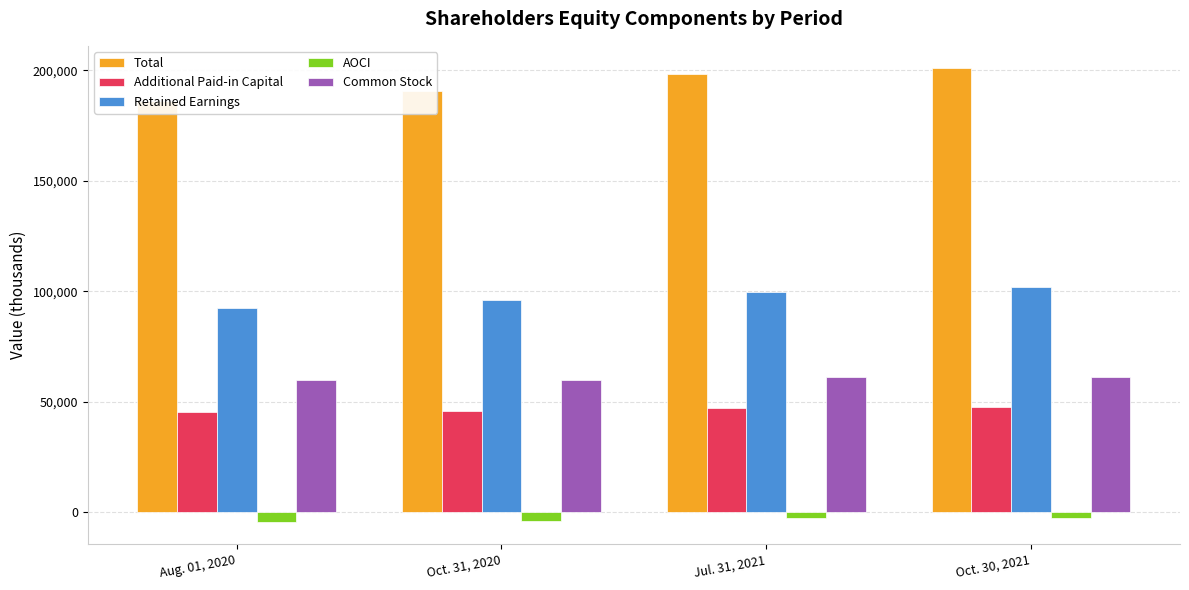

What is the value of the Total bar at the 2nd from the left?

190405